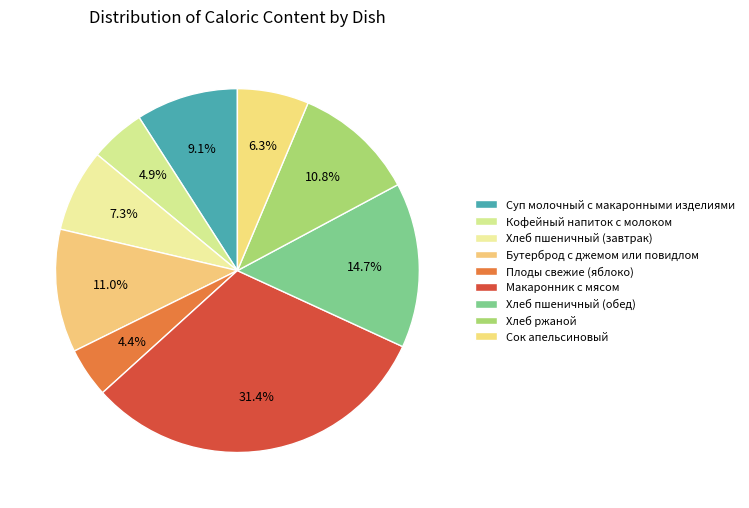

Count the number of slices in the pie.

9